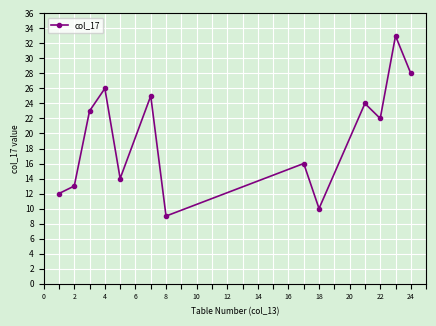

What is the value of the 8th point from the left?

16